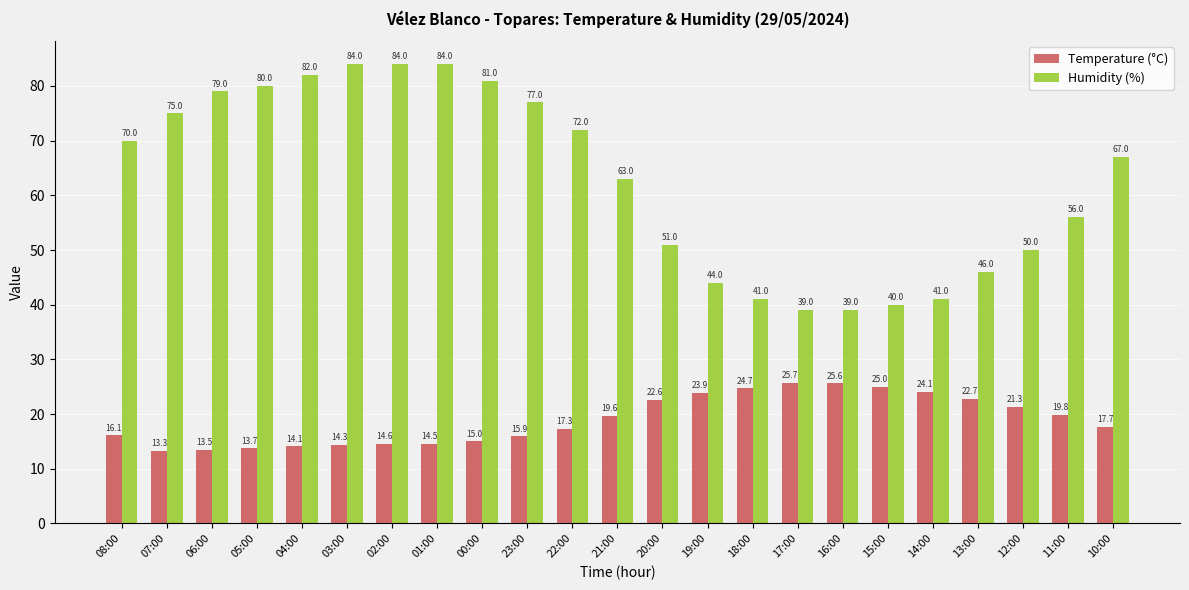

Reading left to right, what are all the values shown in this chart?

Temperature (°C): 08:00=16.1	07:00=13.3	06:00=13.5	05:00=13.7	04:00=14.1	03:00=14.3	02:00=14.6	01:00=14.5	00:00=15.0	23:00=15.9	22:00=17.3	21:00=19.6	20:00=22.6	19:00=23.9	18:00=24.7	17:00=25.7	16:00=25.6	15:00=25.0	14:00=24.1	13:00=22.7	12:00=21.3	11:00=19.8	10:00=17.7
Humidity (%): 08:00=70.0	07:00=75.0	06:00=79.0	05:00=80.0	04:00=82.0	03:00=84.0	02:00=84.0	01:00=84.0	00:00=81.0	23:00=77.0	22:00=72.0	21:00=63.0	20:00=51.0	19:00=44.0	18:00=41.0	17:00=39.0	16:00=39.0	15:00=40.0	14:00=41.0	13:00=46.0	12:00=50.0	11:00=56.0	10:00=67.0